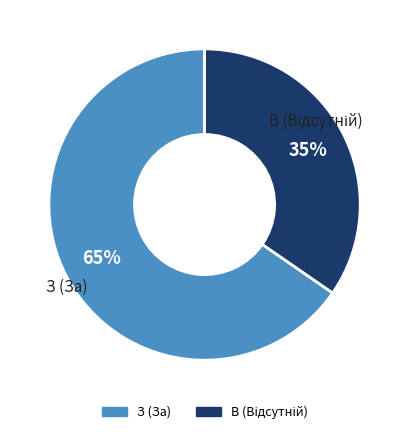

How many slices are in this pie chart?

2